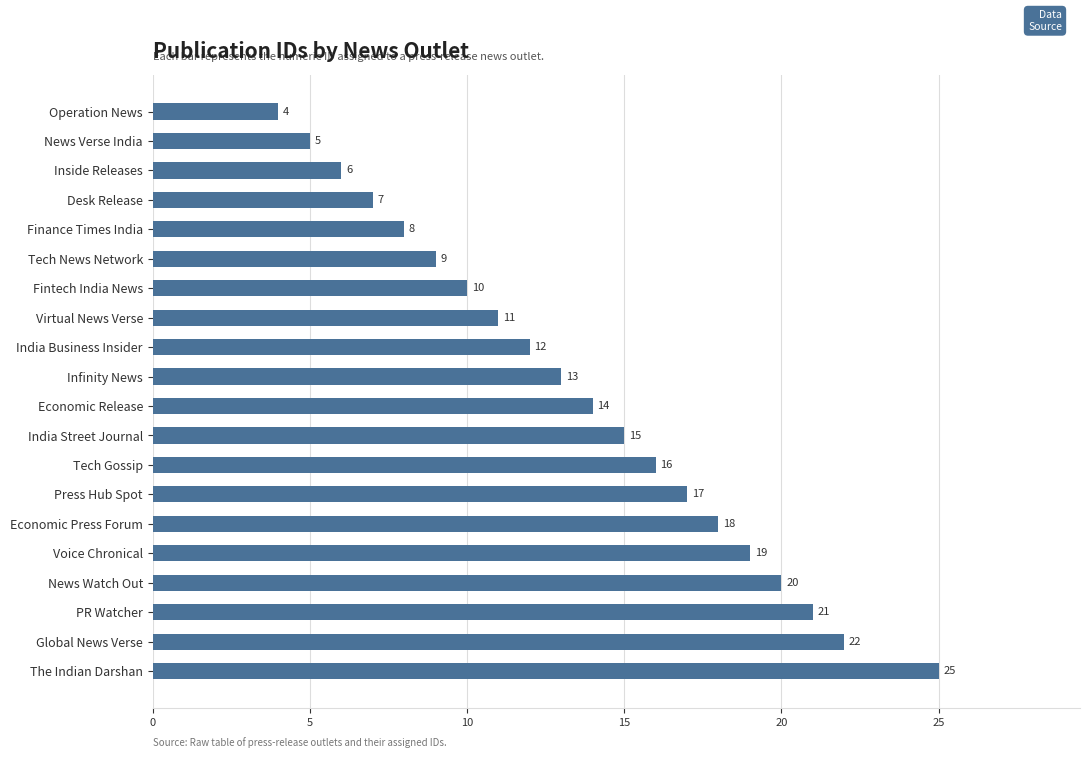

What is the sum of all values?

272